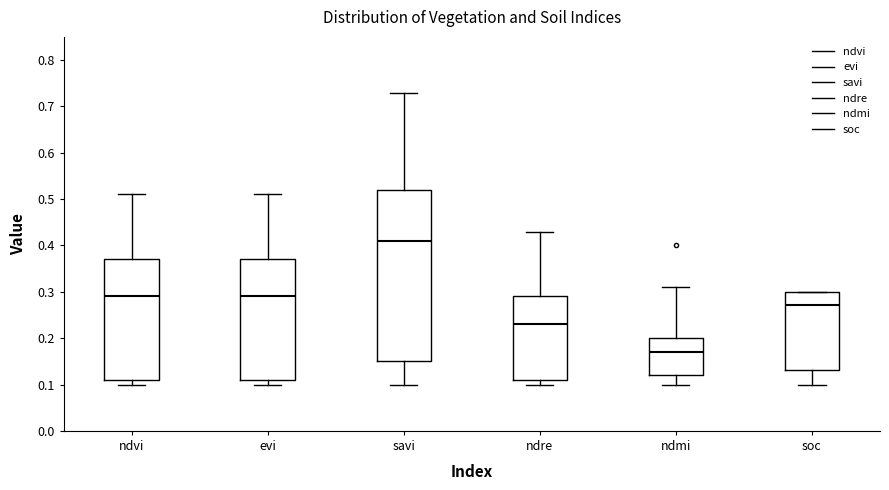

Where is the lower edge of the box for ndre on the y-axis? The values are not printed on the chart, so give them approximately, as read against the axis.

0.11